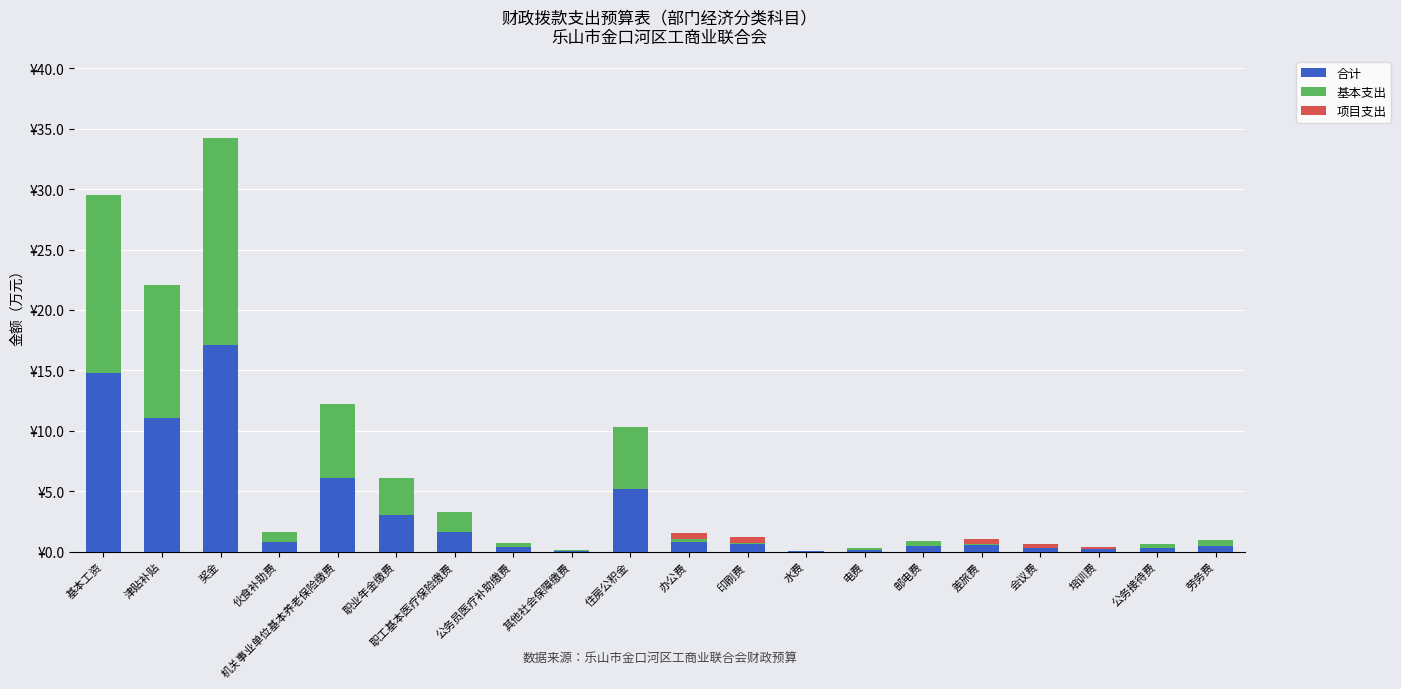

Does the chart contain stacked bars?

Yes